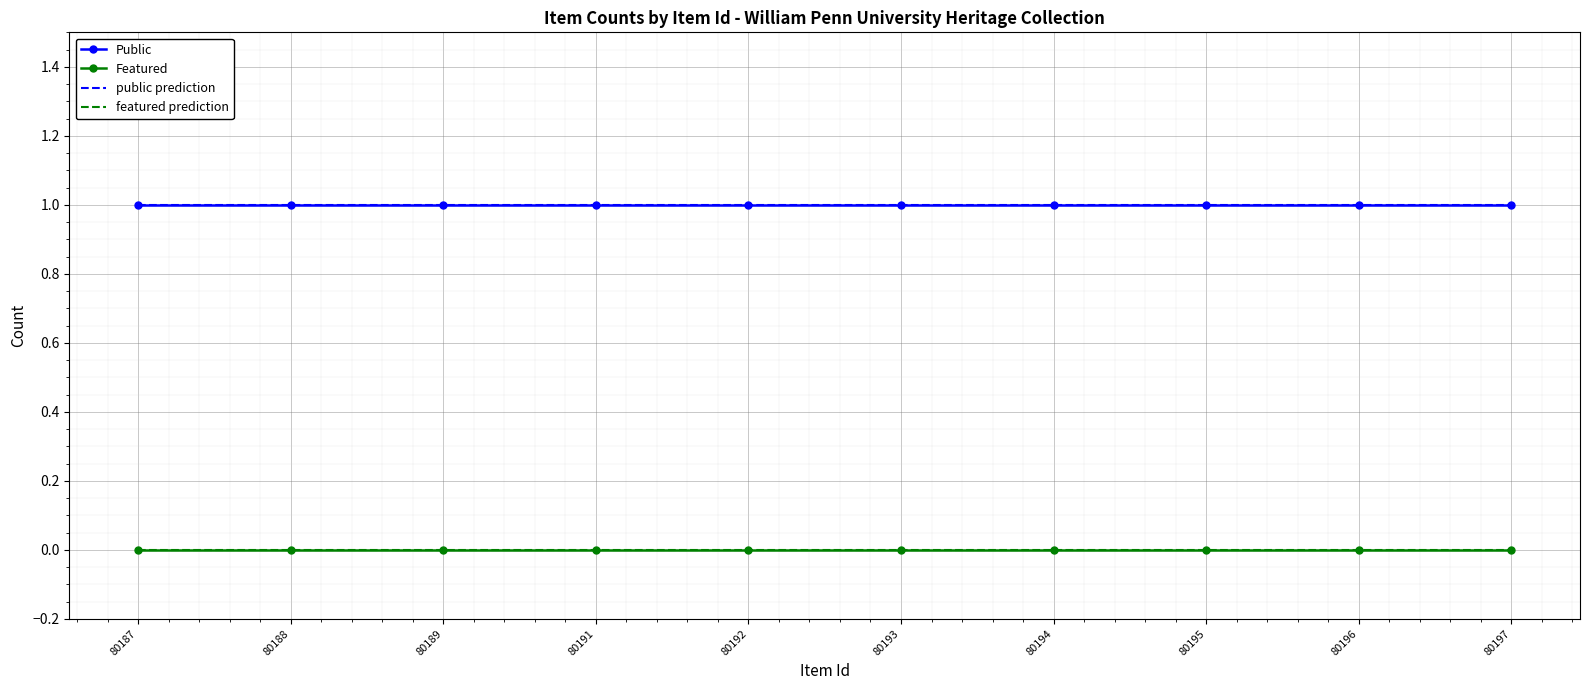

What is the average value of the Public series?

1